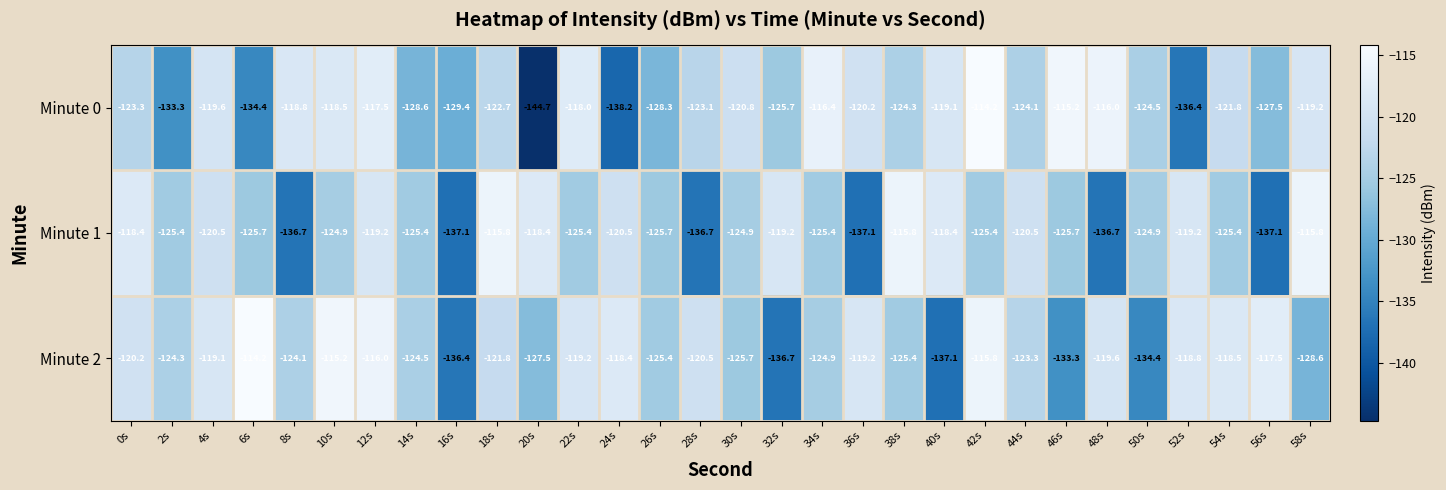

What value does the Minute 2 series have at 44s?

-123.3